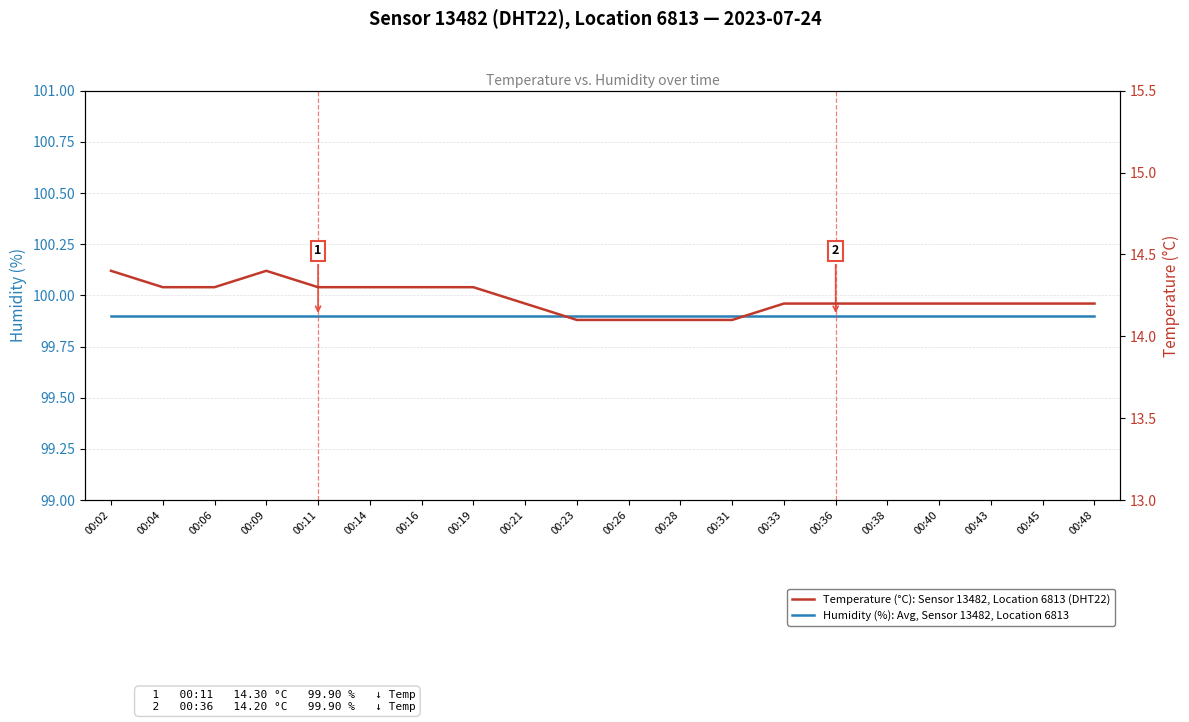

At which label is Temperature (°C): Sensor 13482, Location 6813 (DHT22) closest to 14?

00:23